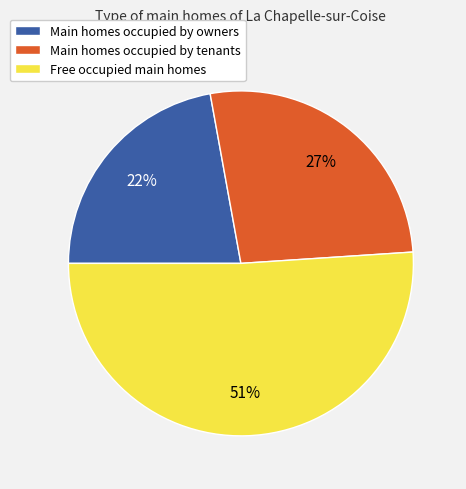

To the nearest percent, what is the average slice percentage?

33%